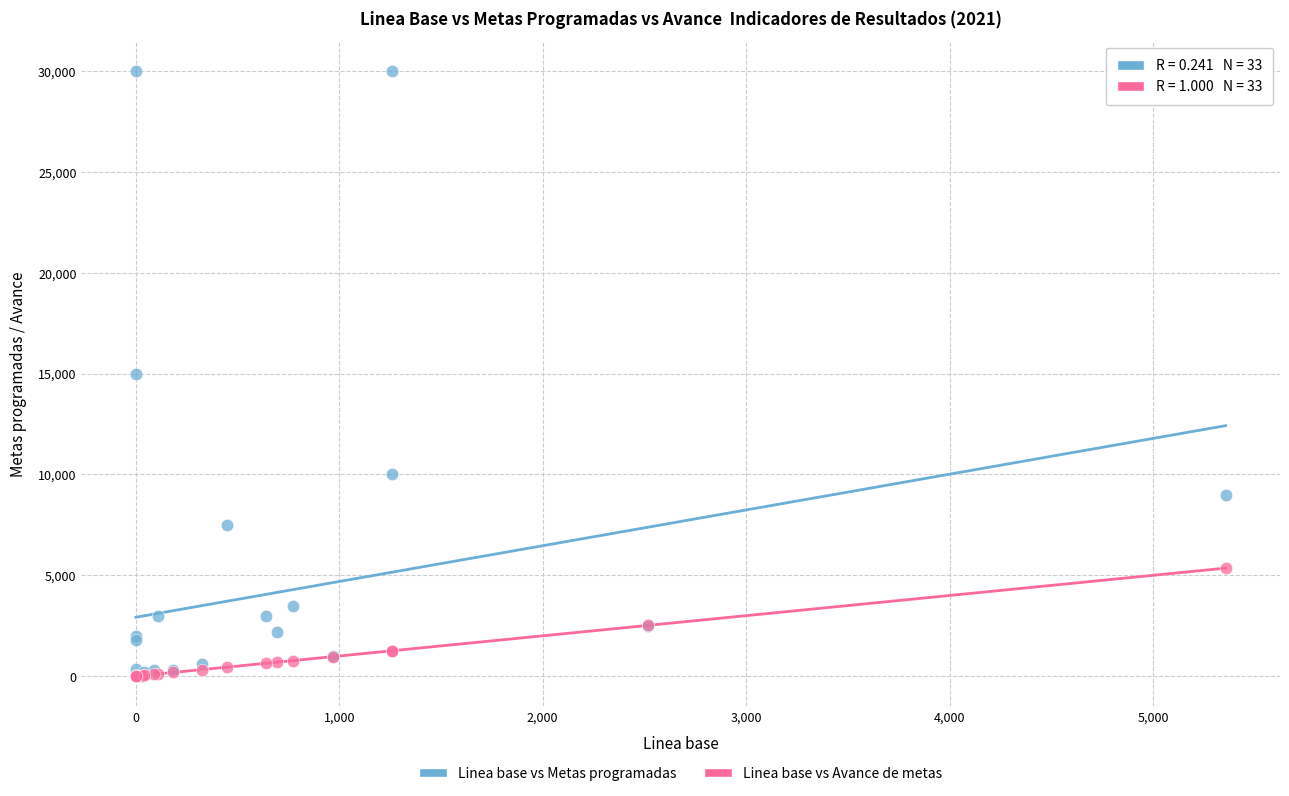

What are all the series names shown in the legend?

Linea base vs Metas programadas, Linea base vs Avance de metas